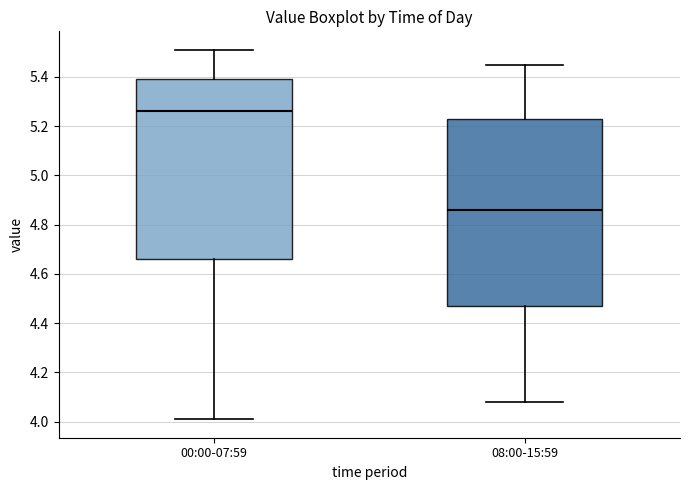

Reading left to right, transcribe this box plot: for each box, give where its median line is, the range the box spans, and where its two whiskers end, as read against the y-axis. The values are not printed on the chart, so give them approximately, as read against the axis.

00:00-07:59: median 5.26, box 4.66 to 5.40, whiskers 4.02 to 5.52
08:00-15:59: median 4.86, box 4.48 to 5.22, whiskers 4.08 to 5.46